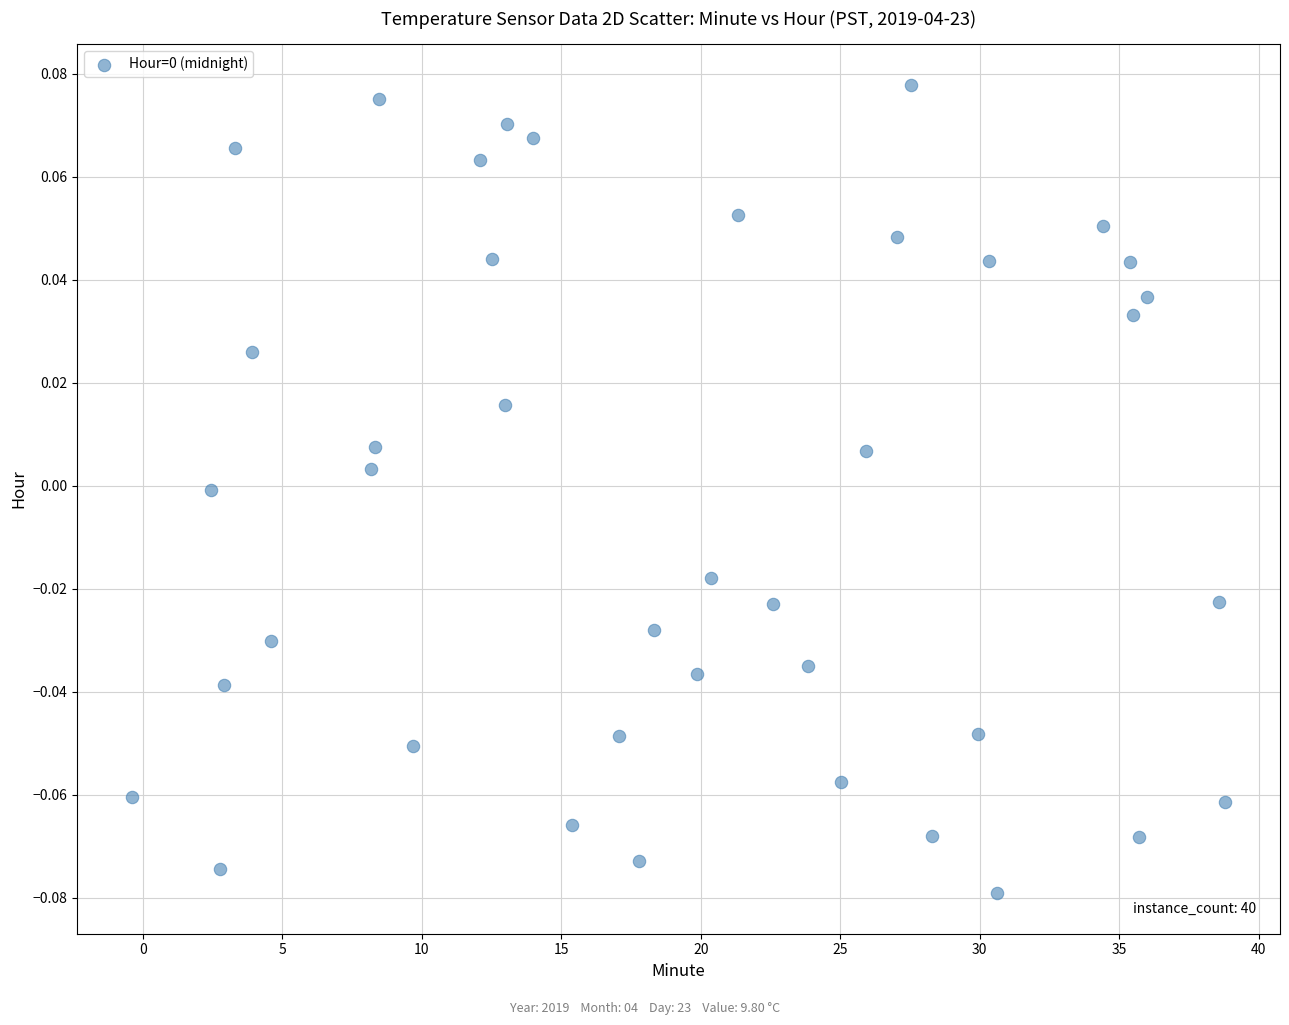

What is the range of X values (max minus min)?

39.2